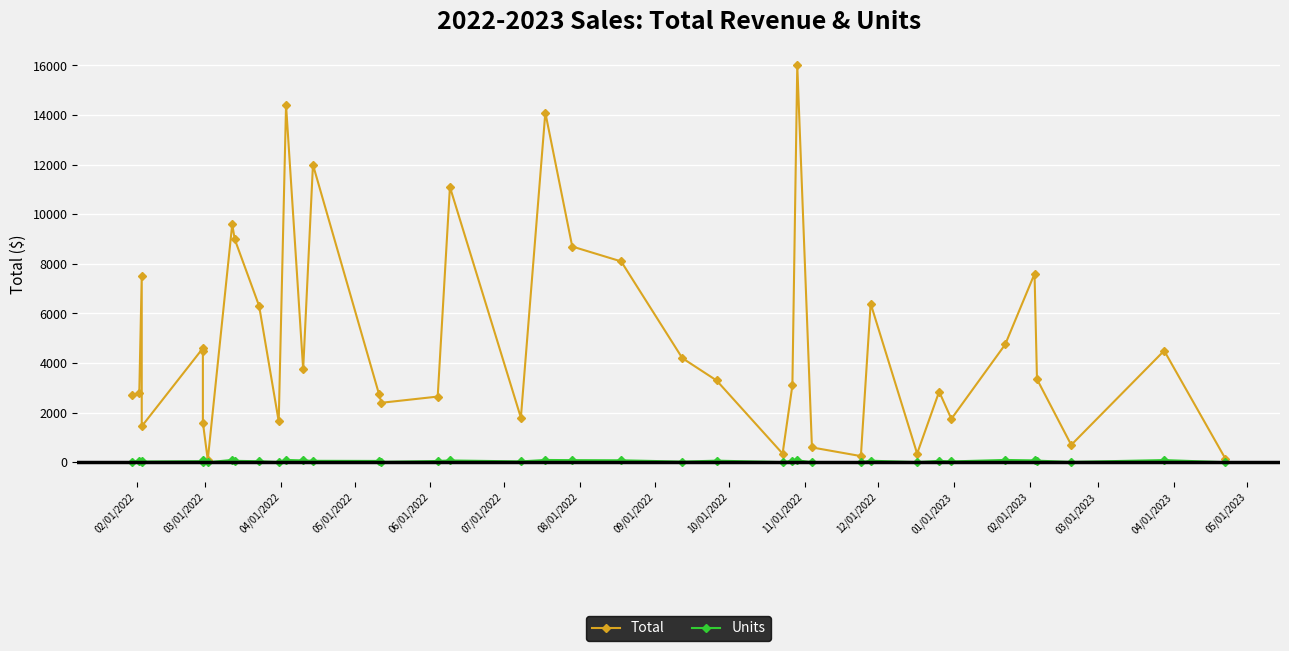

At how many categories does at least one series exceed 229?

38